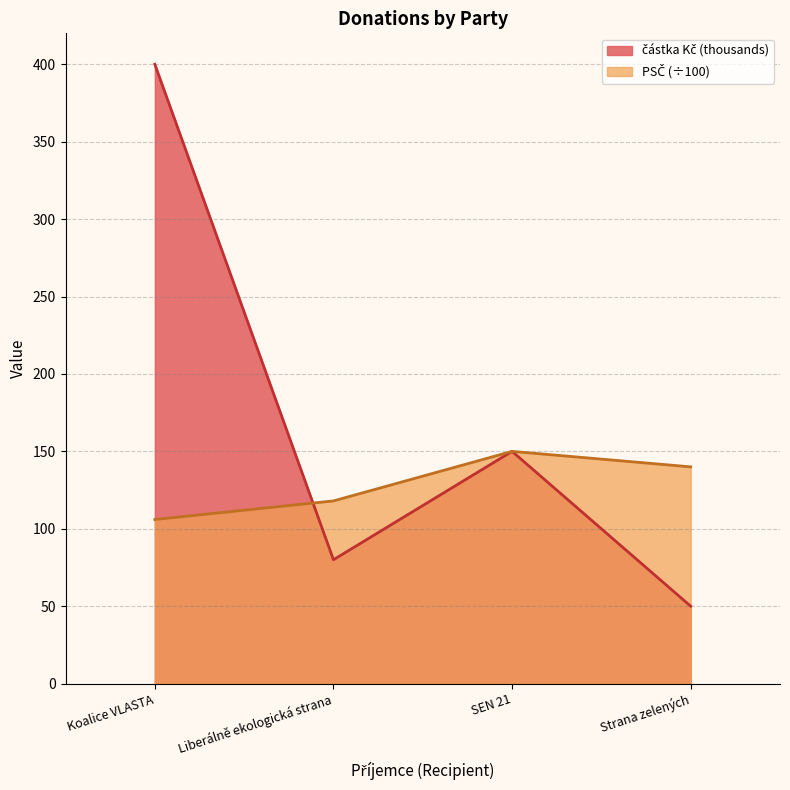

Which series changed the most between Liberálně ekologická strana and Strana zelených?

částka Kč